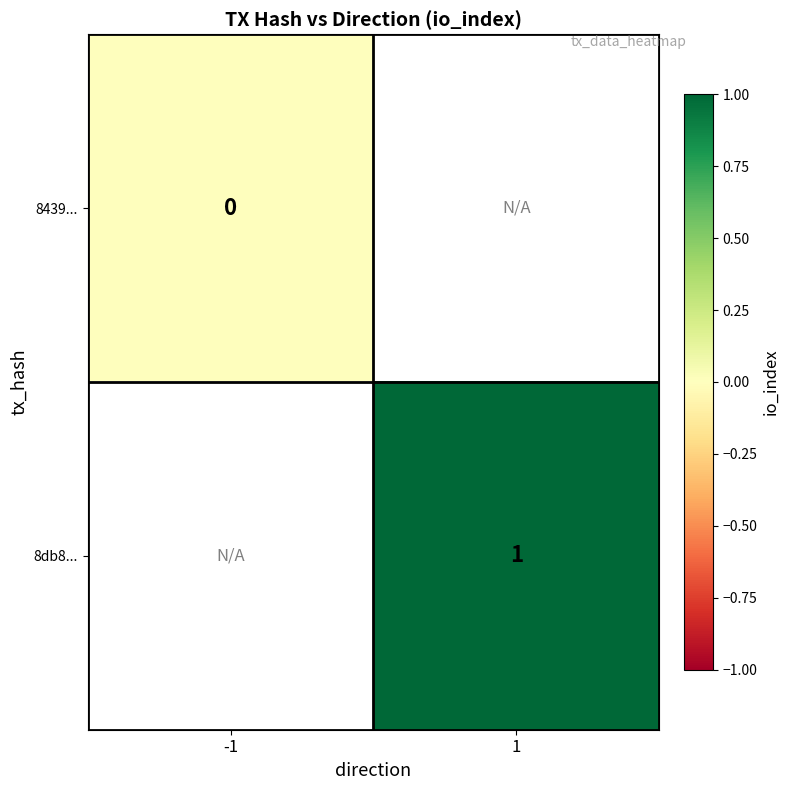

Count the number of categories in the chart.

2